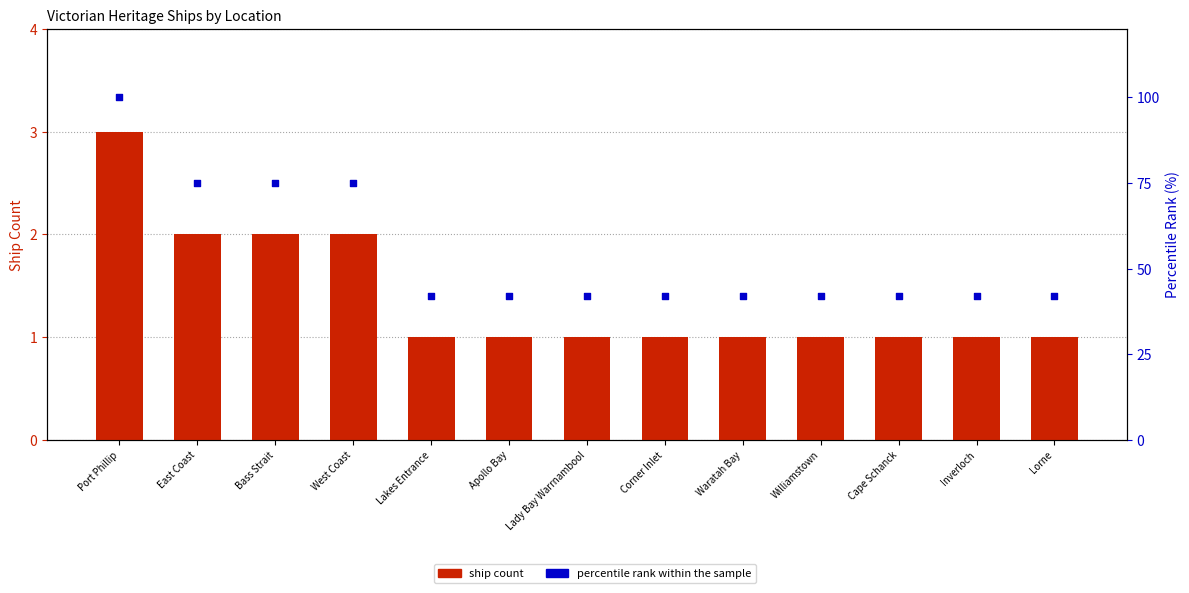

At how many categories does at least one series exceed 20?

13